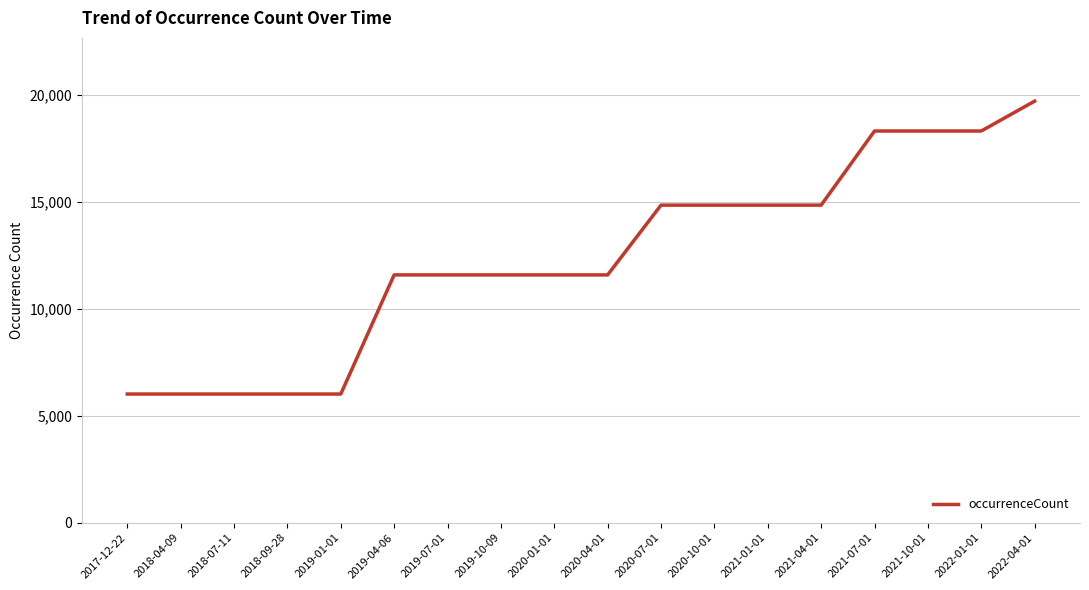

What is the maximum value shown in the chart?

19712